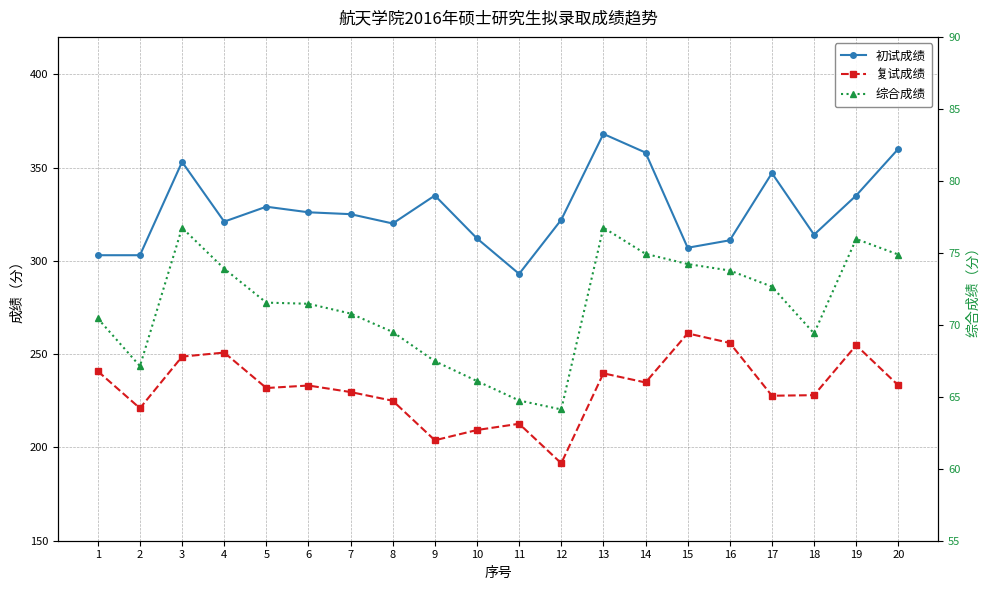

How many values in the 综合成绩 series exceed 71?

11